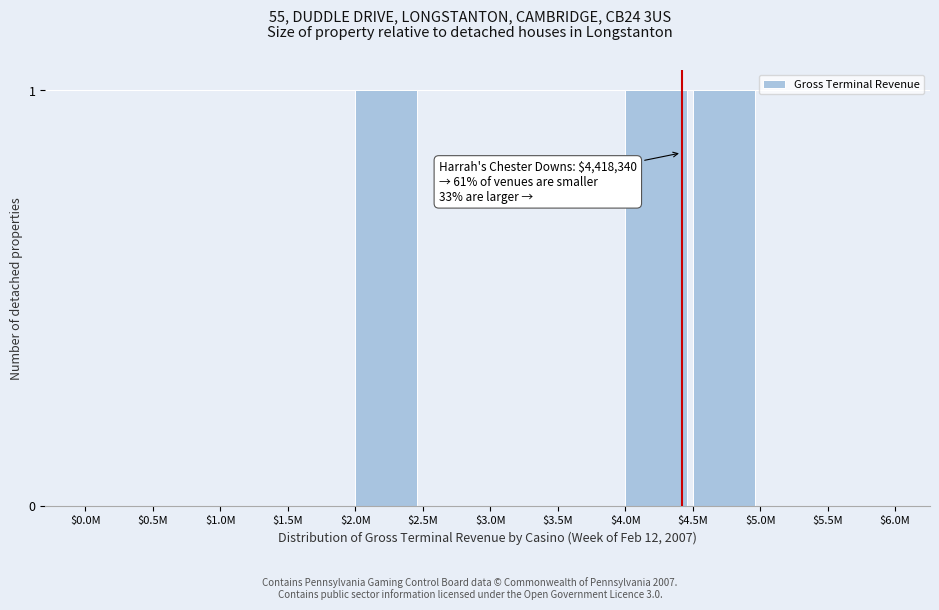

What is the sum of all values?

3